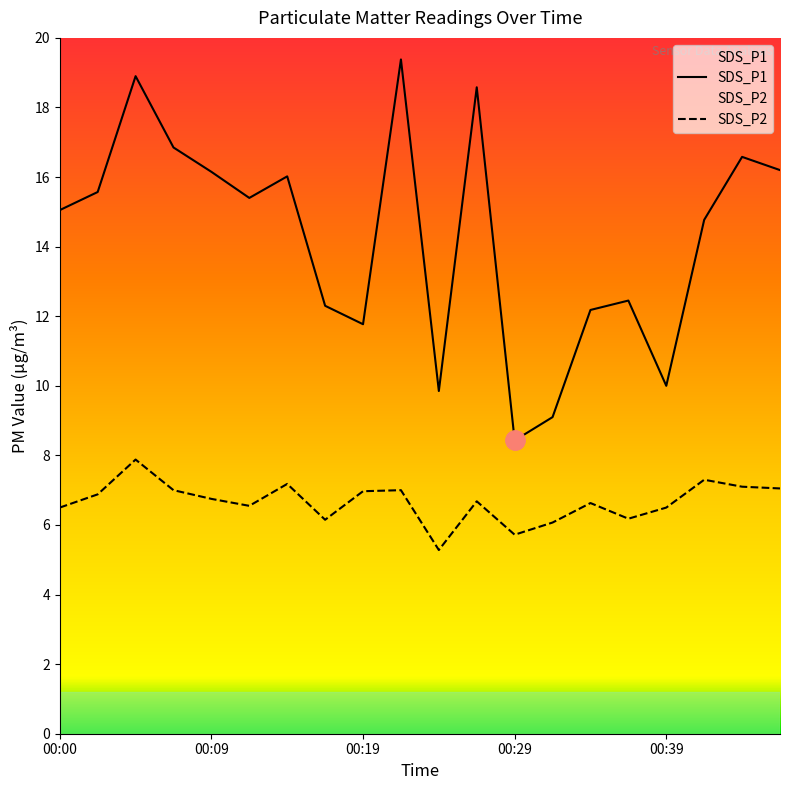

True or false: SDS_P2 has more than 0 interior local peaks.

True